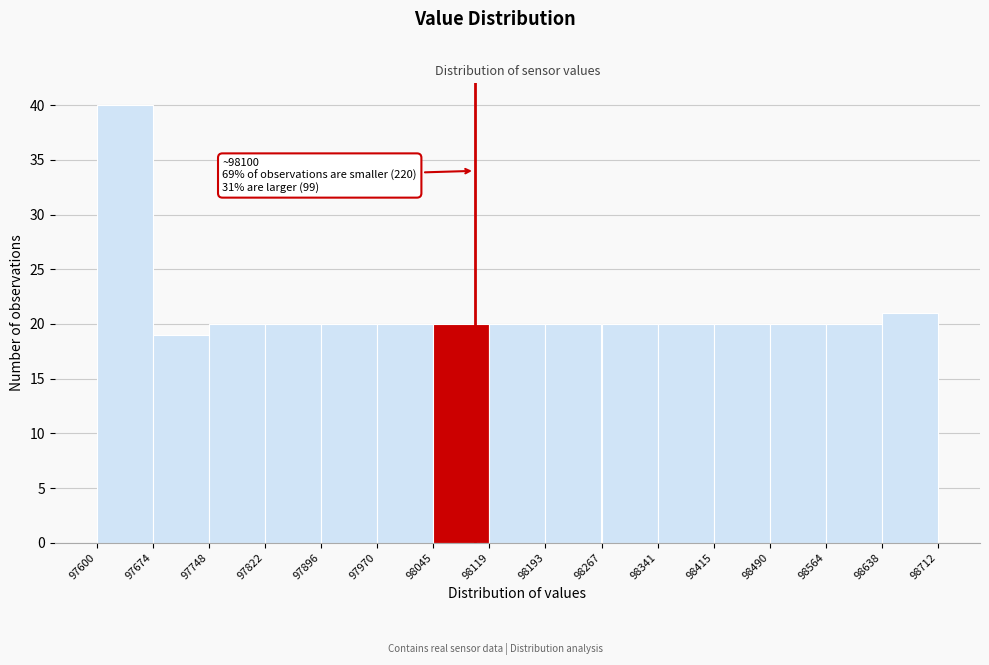

Which range on the x-axis has the tallest bar?

97600 to 97674